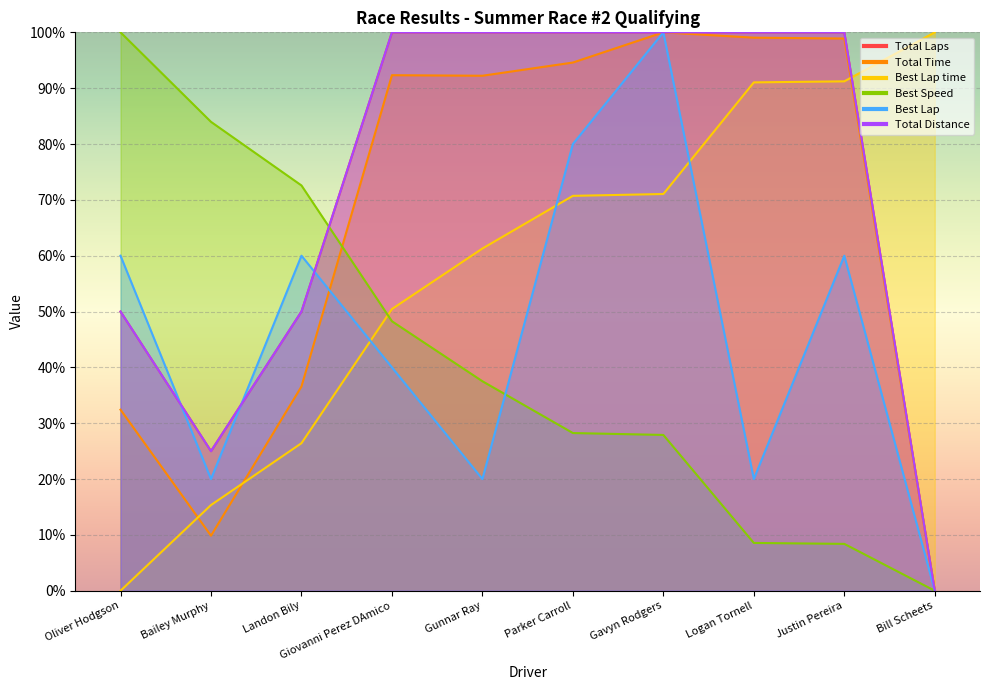

How many lines are shown in the chart?

6